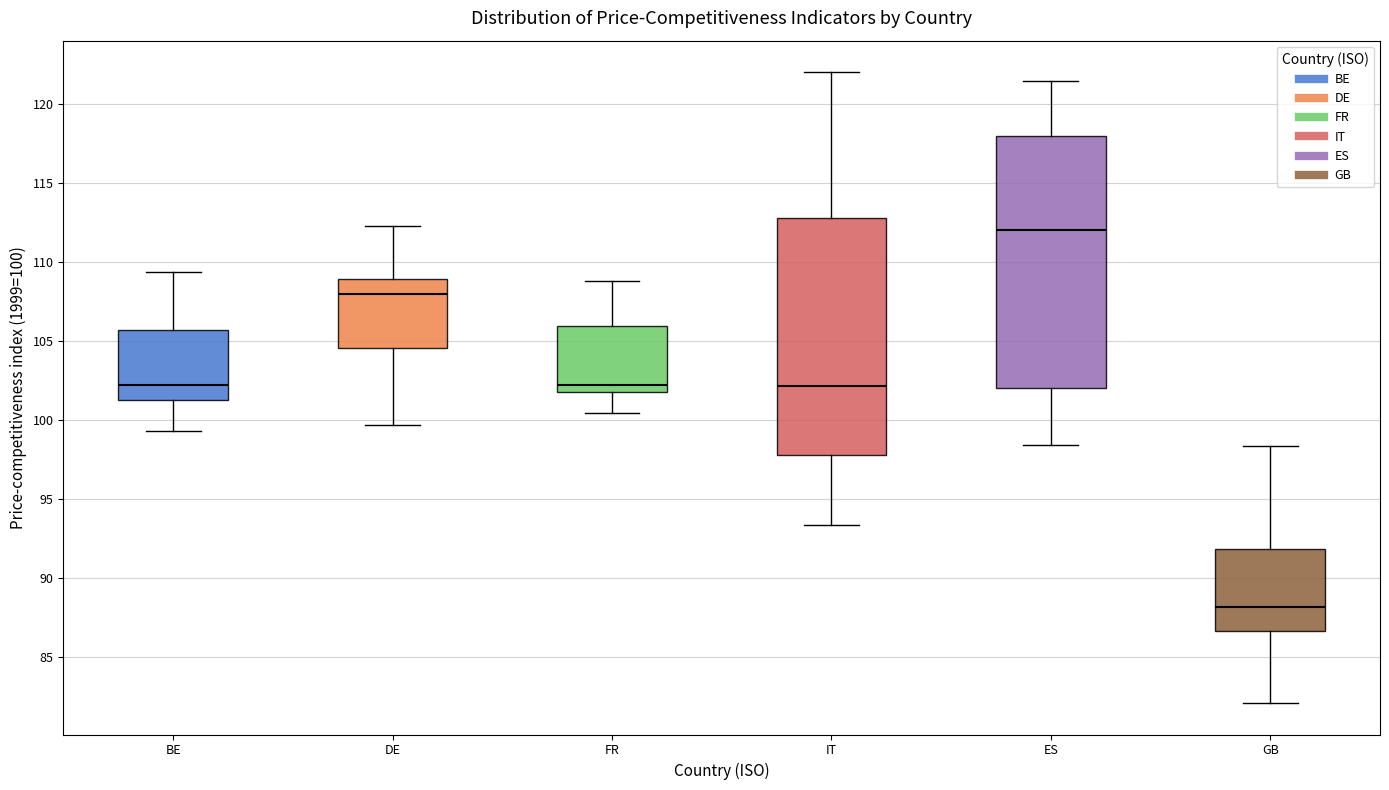

Comparing the boxes themselves (not the whiskers), which one is the tallest?

ES